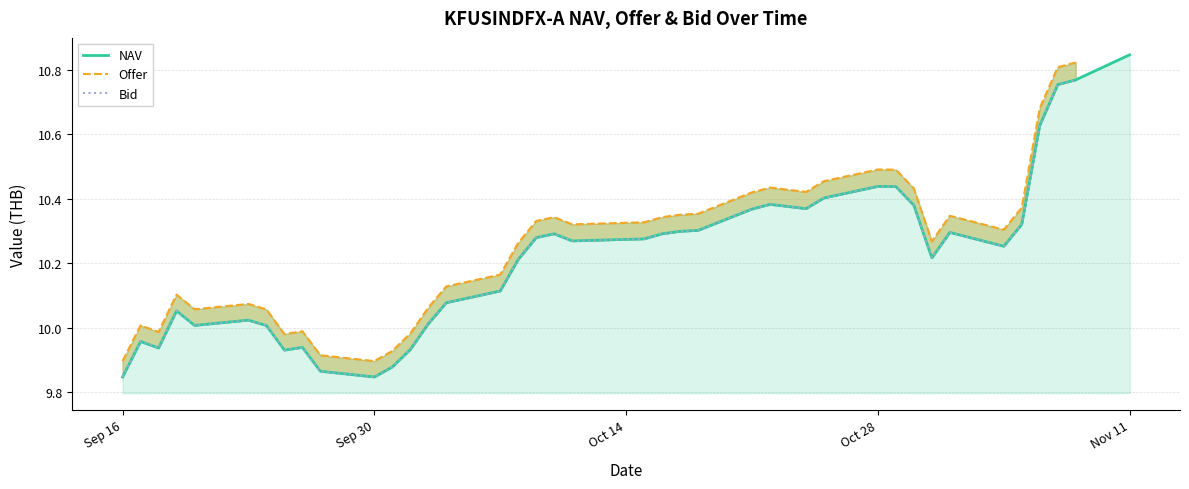

The value of NAV at Oct 28 is 17.4. True or false?

False